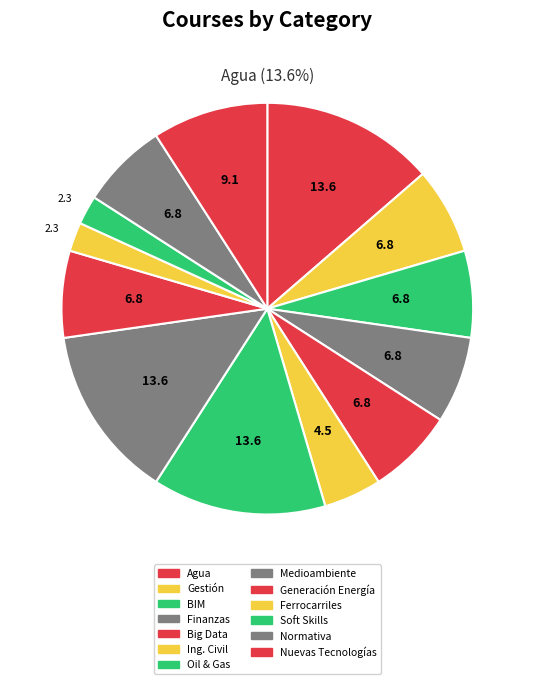

Which category has the smallest portion of the pie?

Ferrocarriles